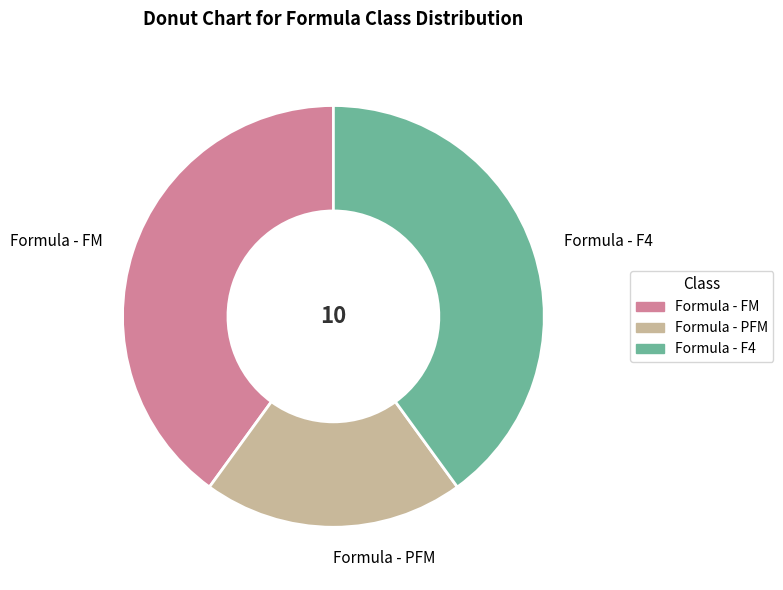

Is the sum of Formula - PFM and Formula - F4 greater than half?

Yes